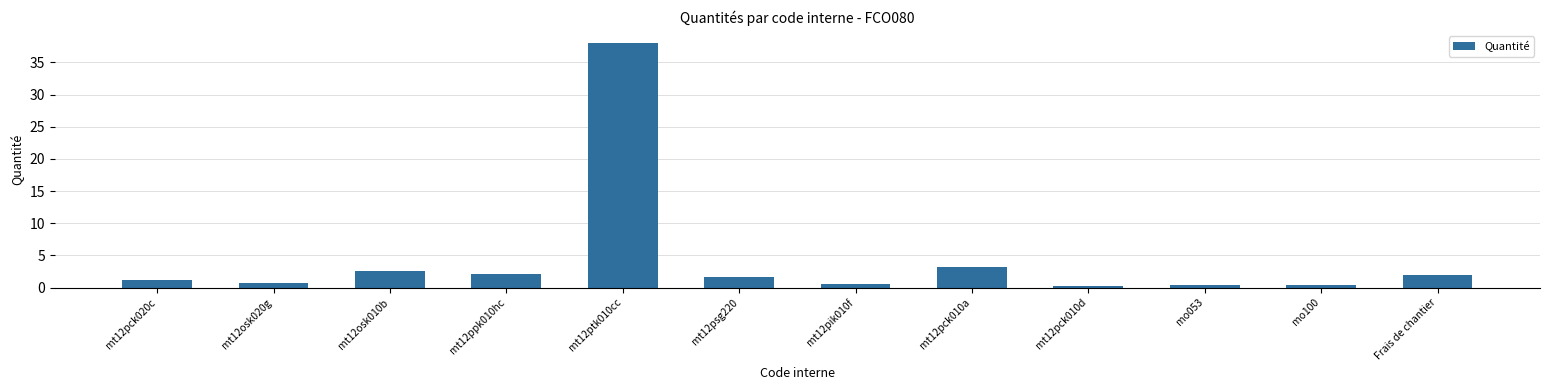

Is it true that the value at mt12ptk010cc is 38.0?

True